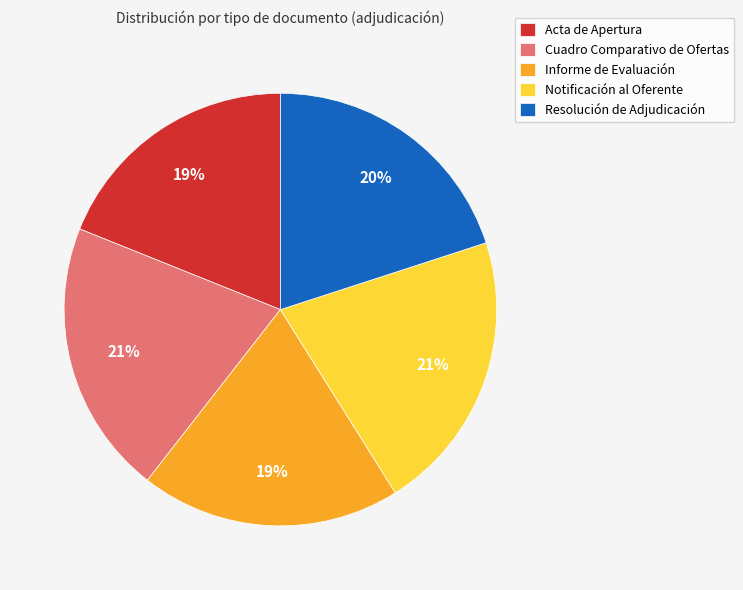

Between Acta de Apertura and Resolución de Adjudicación, which is larger?

Resolución de Adjudicación